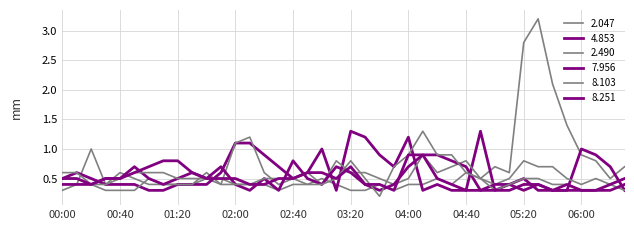

Rank the series by their maximum value, from lowest to highest.

7.956, 8.251, 2.490, 4.853, 8.103, 2.047